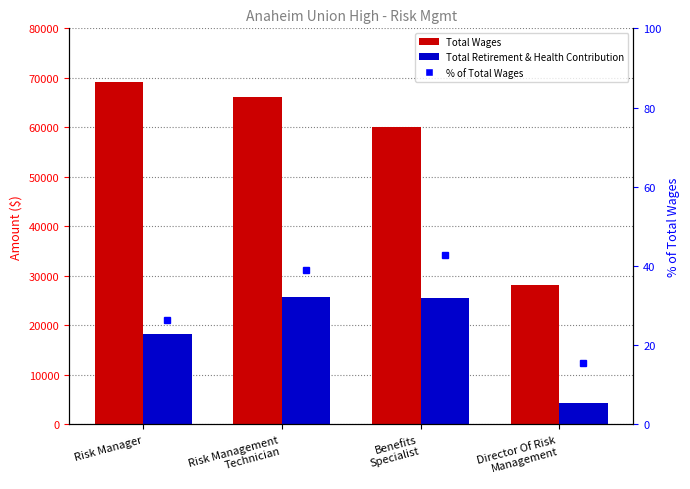

Does the chart contain stacked bars?

No